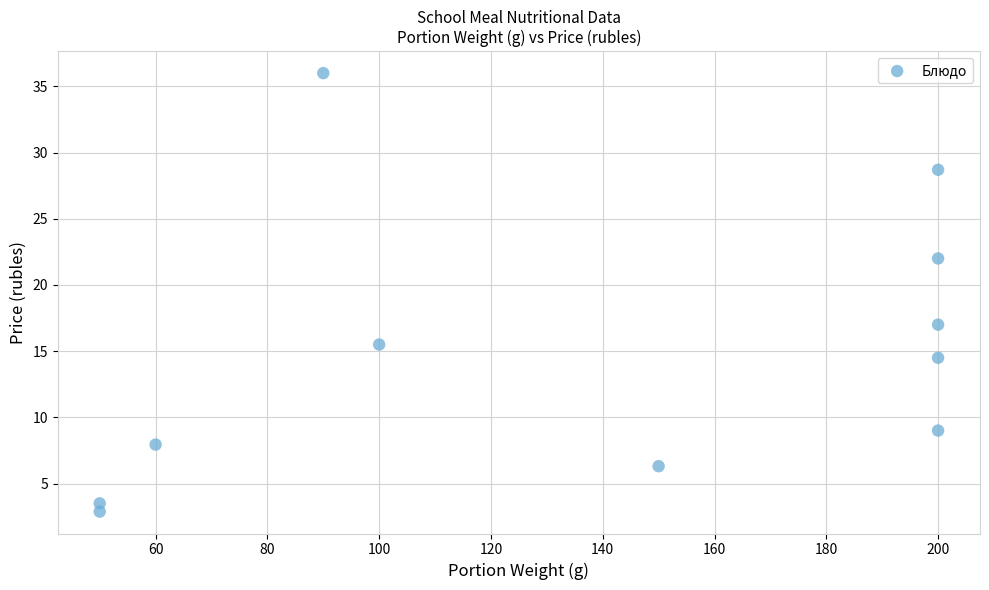

What is the average X value?

136.4